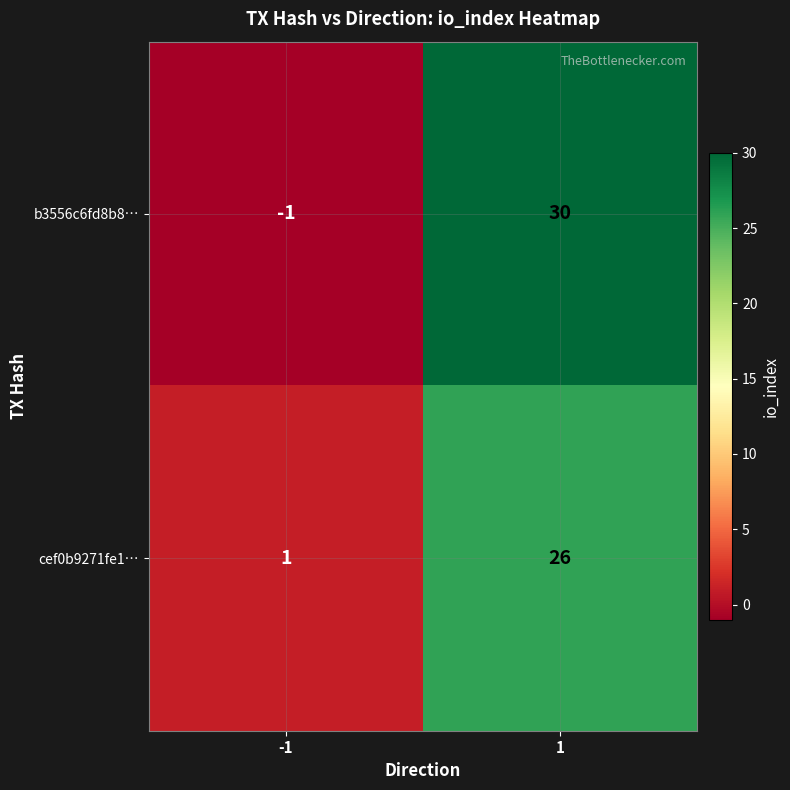

List the series in order of their overall mean, highest first.

b3556c6fd8b8…, cef0b9271fe1…